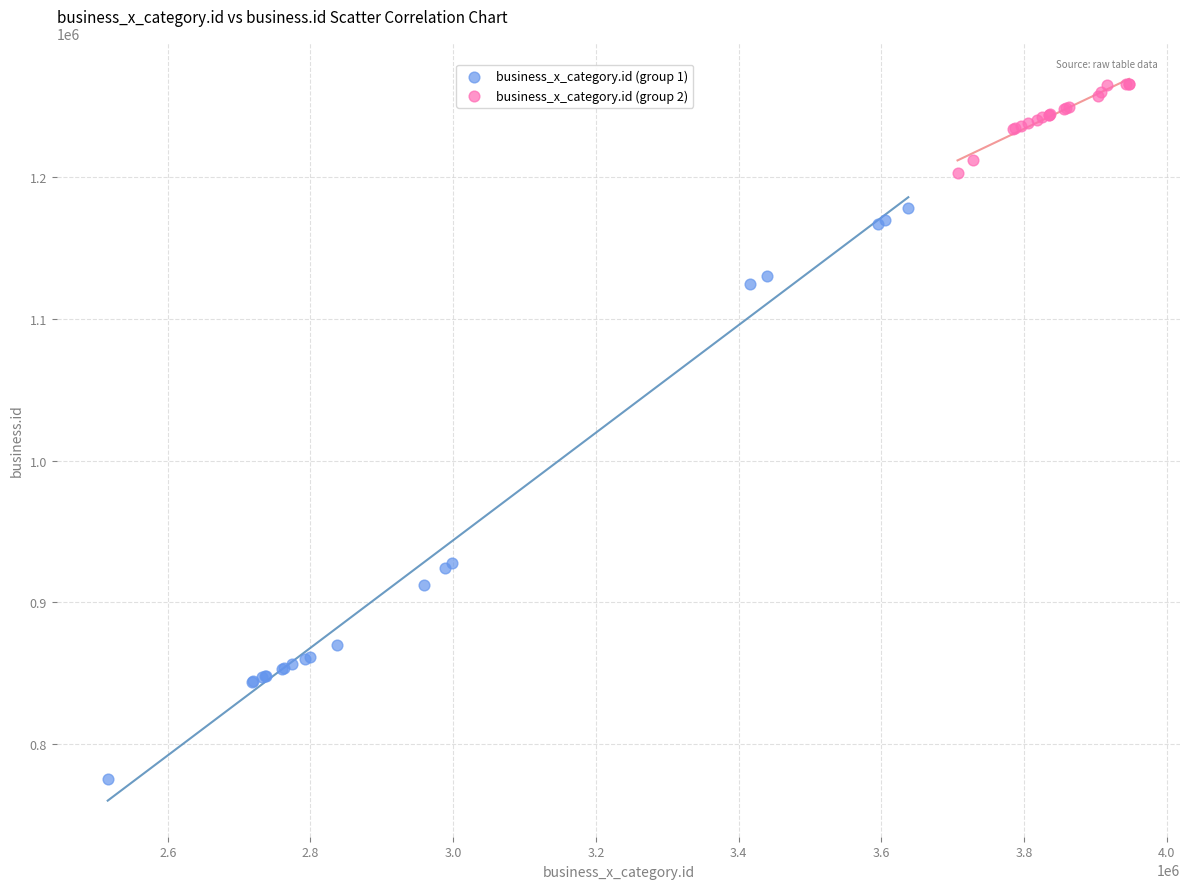

Which series reaches the minimum Y coordinate?

business_x_category.id (group 1)